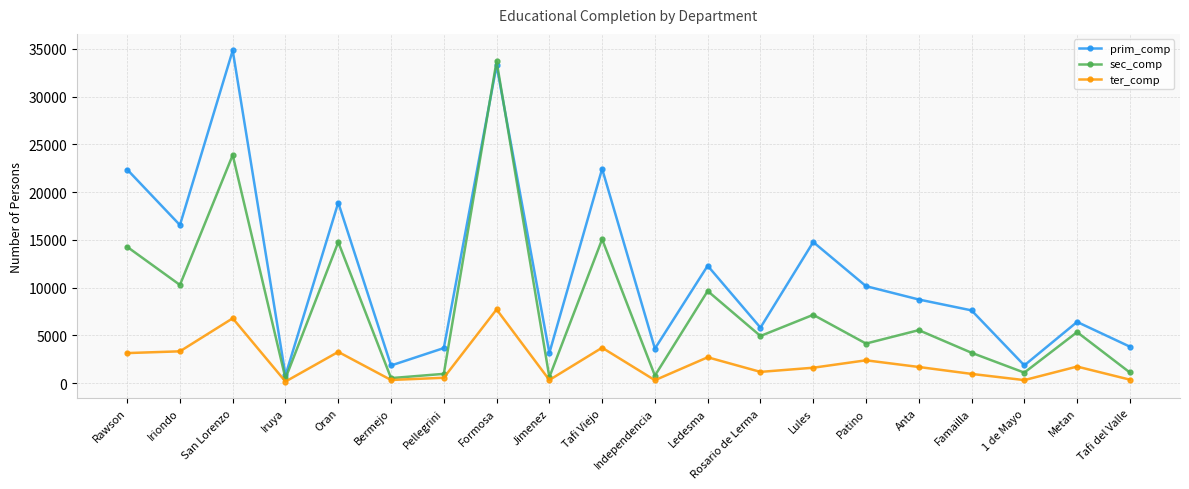

List the series in order of their peak value, highest first.

prim_comp, sec_comp, ter_comp